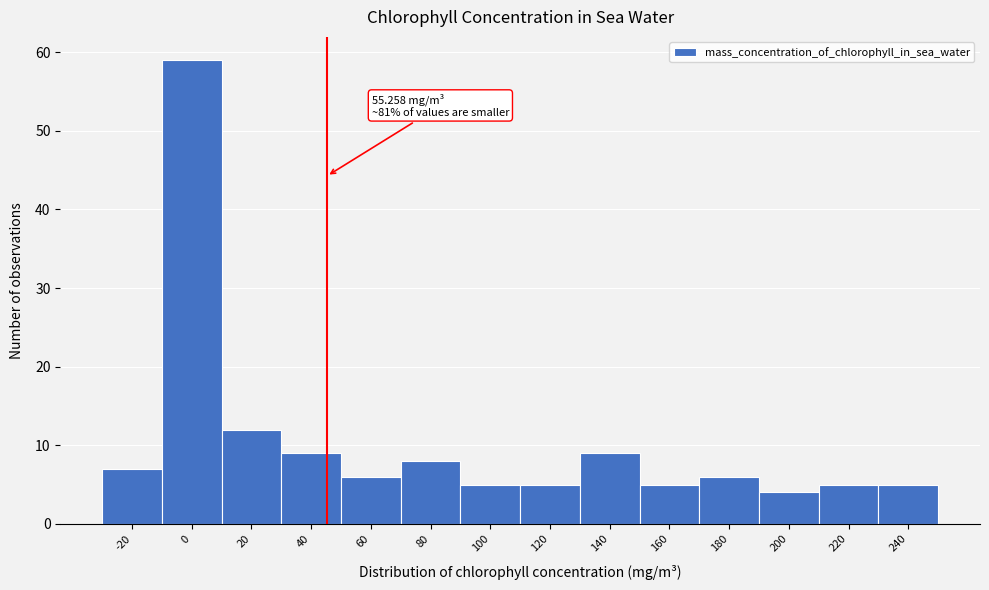

Reading left to right, what are all the values shown in this chart?

7	59	12	9	6	8	5	5	9	5	6	4	5	5